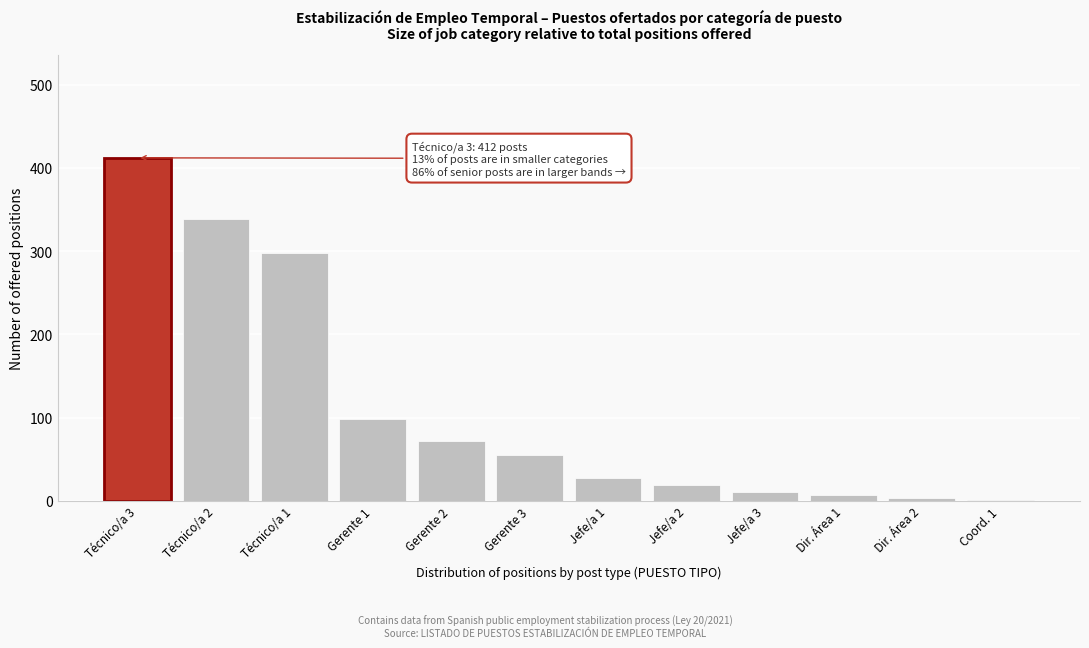

Reading left to right, extract all data points from this chart.

Técnico/a 3=412	Técnico/a 2=338	Técnico/a 1=298	Gerente 1=98	Gerente 2=72	Gerente 3=55	Jefe/a 1=28	Jefe/a 2=19	Jefe/a 3=11	Dir. Área 1=7	Dir. Área 2=4	Coord. 1=1